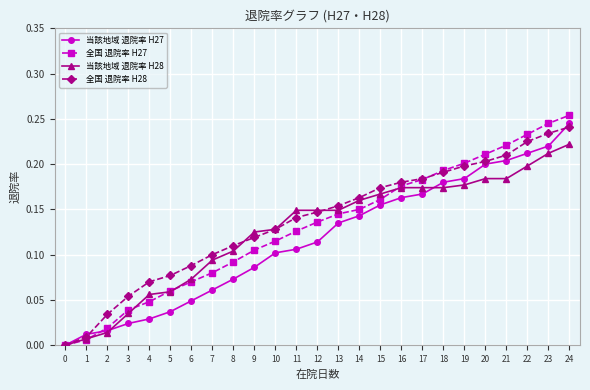

At which label does 全国 退院率 H28 reach its peak?

24